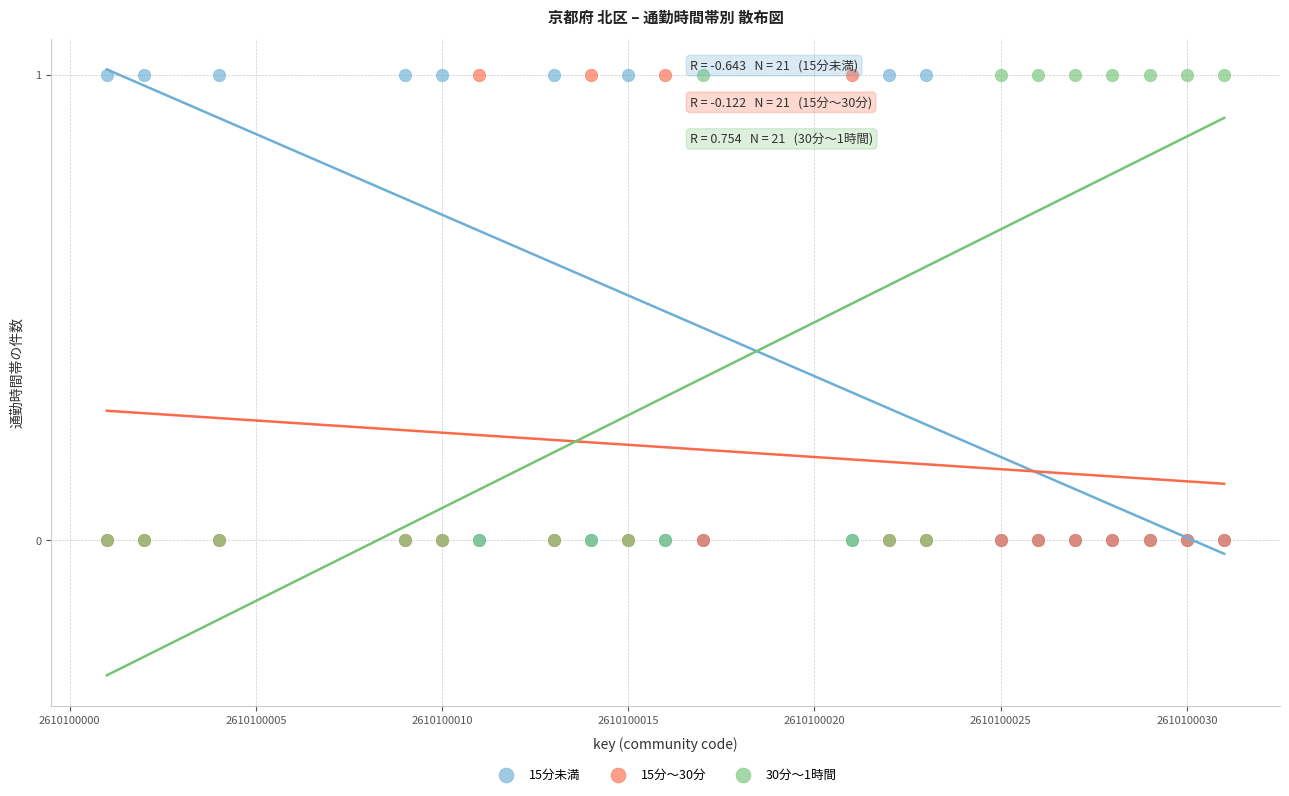

What are all the series names shown in the legend?

15分未満, 15分～30分, 30分～1時間